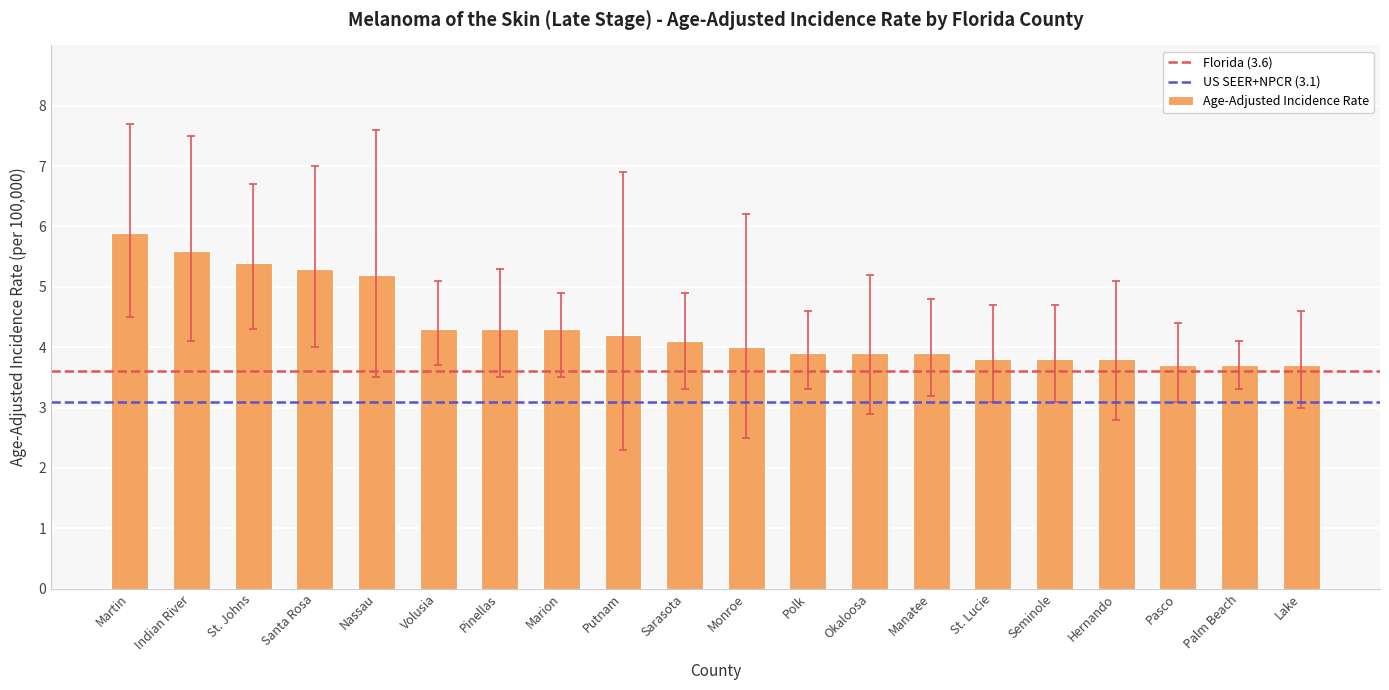

What is the difference between the second highest and second lowest values?

1.9